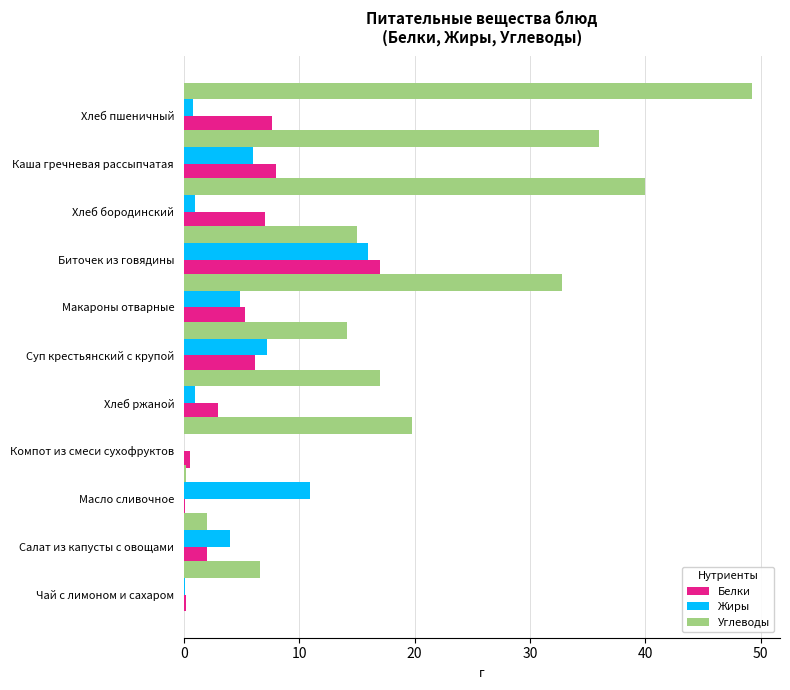

True or false: Жиры has a value of 10.9 at Масло сливочное.

True